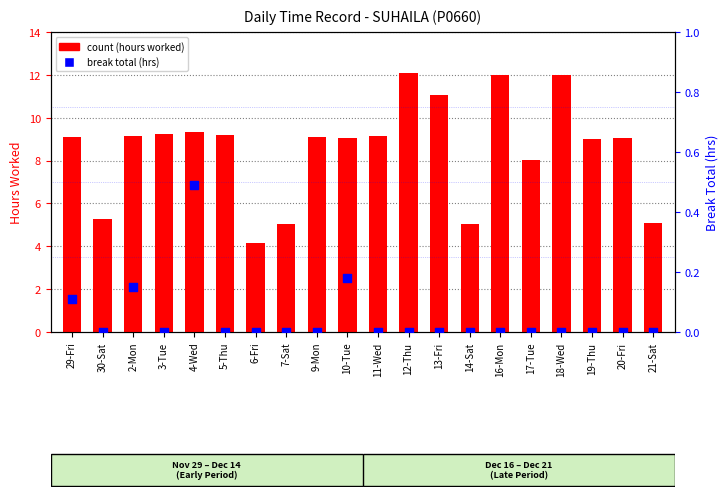

At how many categories does at least one series exceed 0?

20